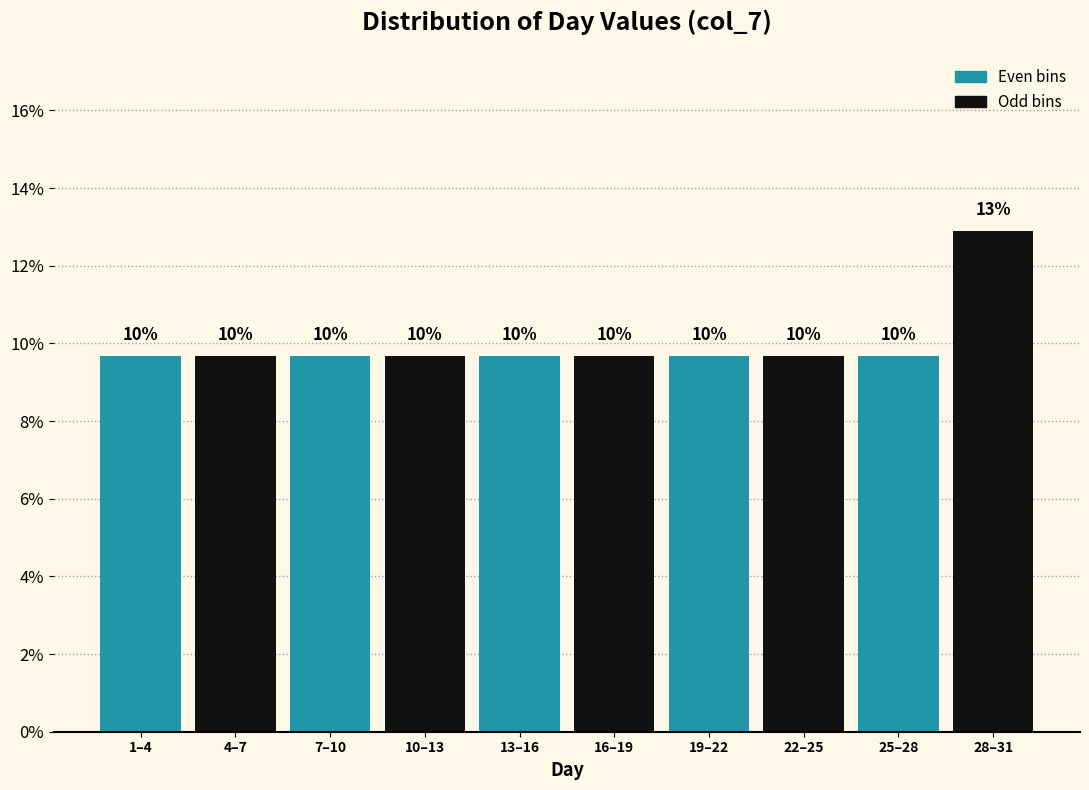

How many bars are there in total?

10